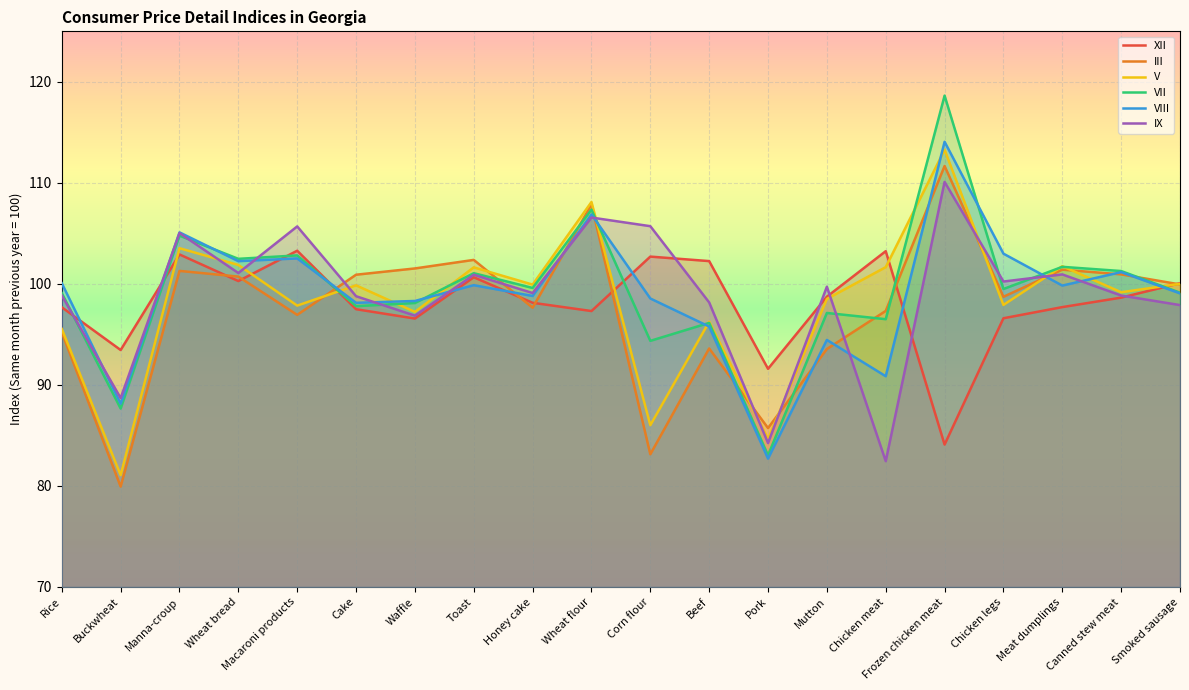

At which label does VIII reach its peak?

Frozen chicken meat